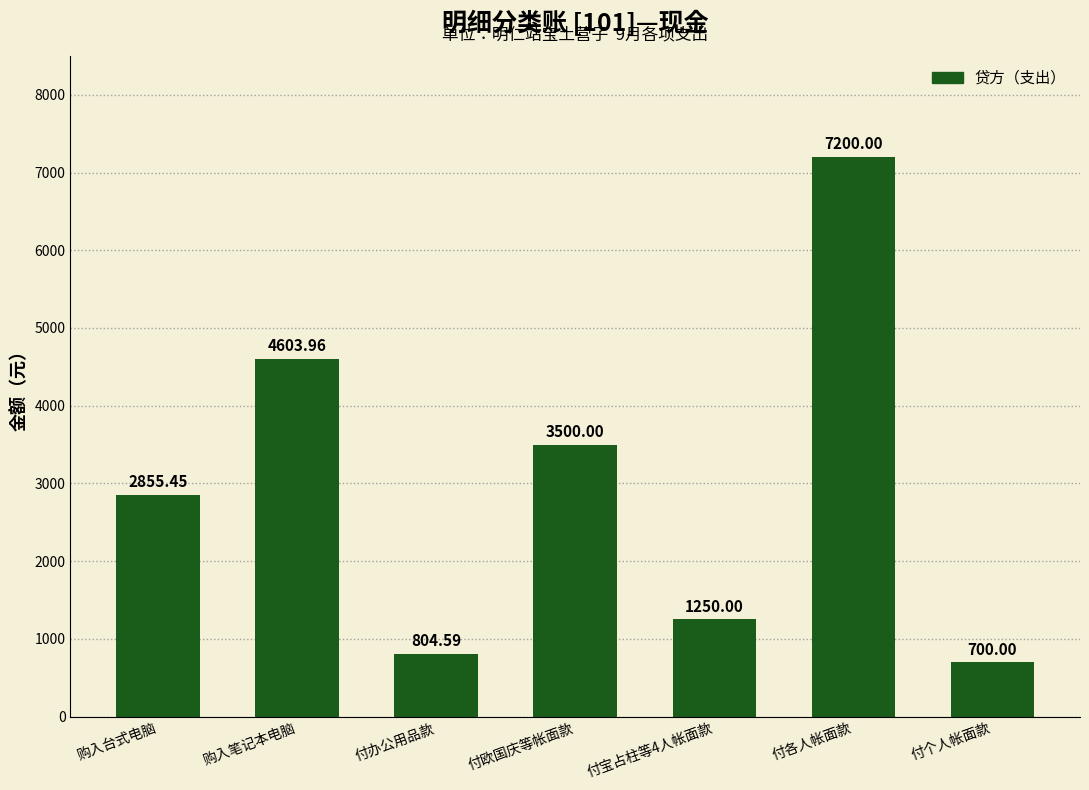

Are the bars horizontal?

No